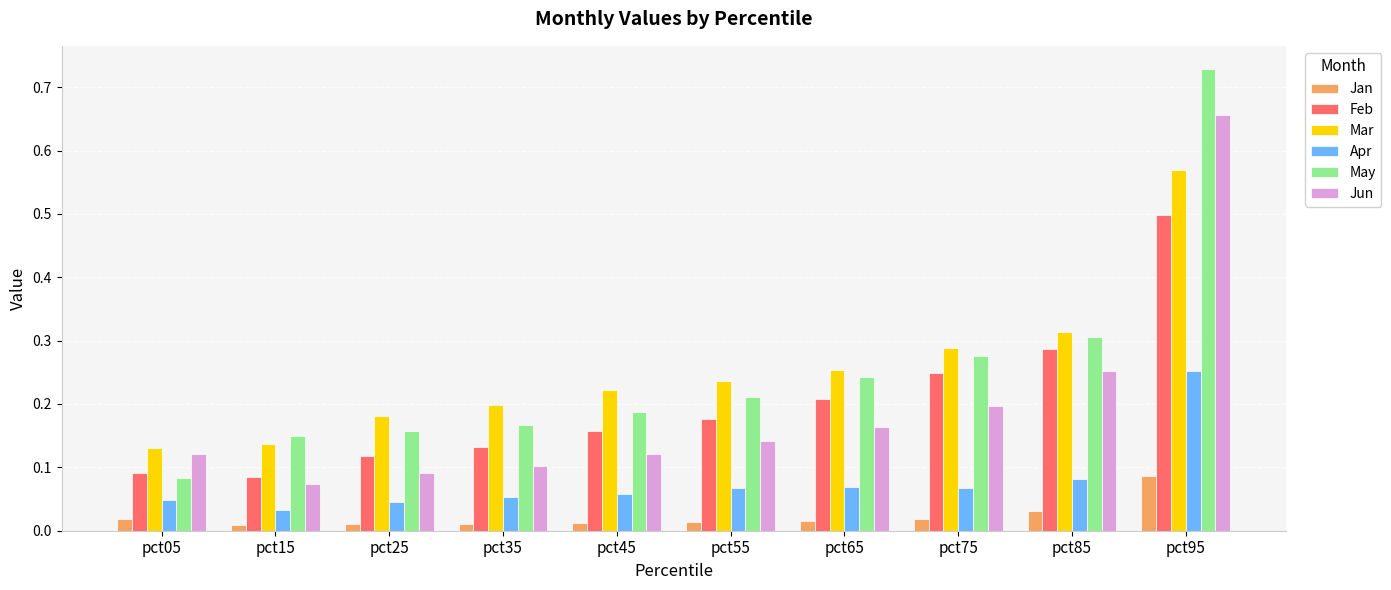

How many May values are between 0 and 1?

10